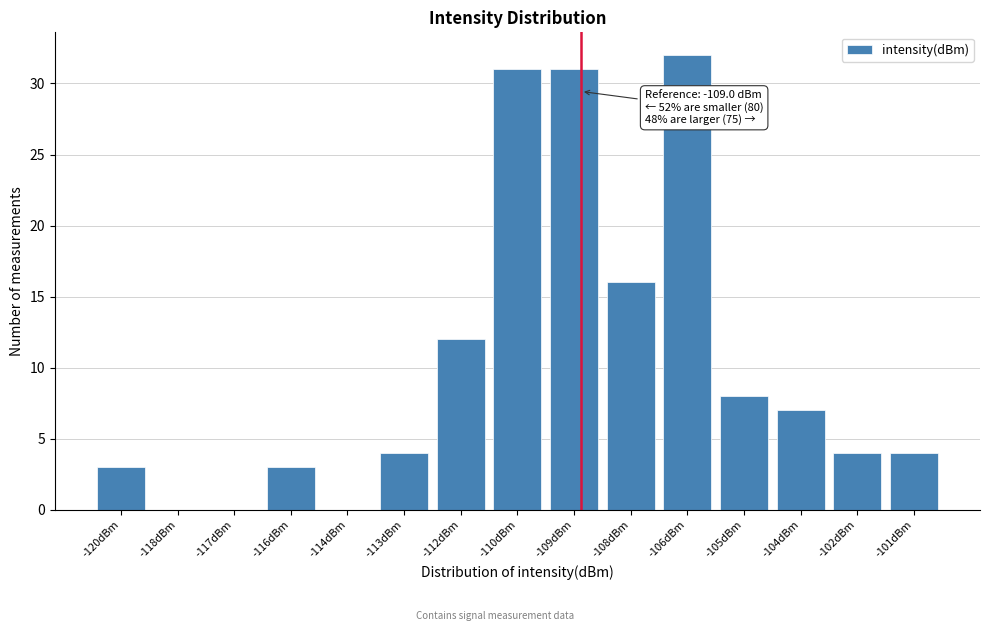

Reading left to right, what are all the values shown in this chart?

-120dBm=3	-118dBm=0	-117dBm=0	-116dBm=3	-114dBm=0	-113dBm=4	-112dBm=12	-110dBm=31	-109dBm=31	-108dBm=16	-106dBm=32	-105dBm=8	-104dBm=7	-102dBm=4	-101dBm=4